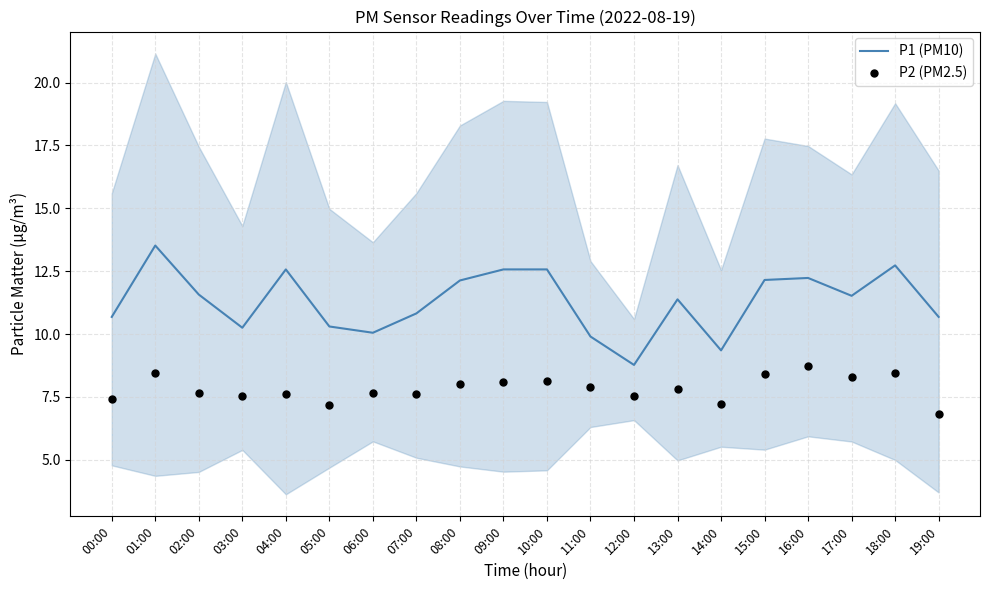

At how many categories does at least one series exceed 9?

19